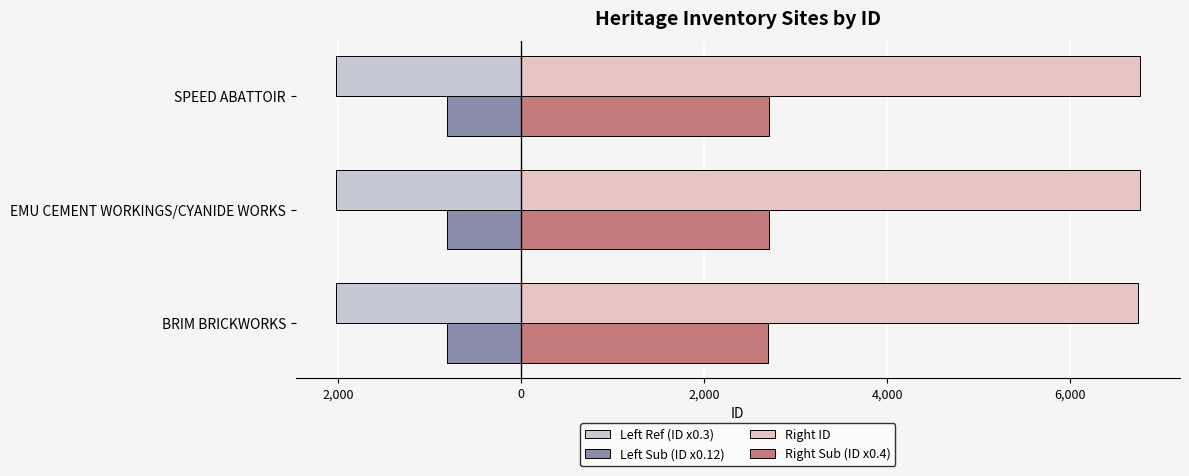

Reading left to right, transcribe all the data shown in this chart.

Left Ref (ID x0.3): -2023.8	-2027.7	-2028.3
Left Sub (ID x0.12): -809.5	-811.1	-811.3
Right ID: 6746.0	6759.0	6761.0
Right Sub (ID x0.4): 2698.4	2703.6	2704.4